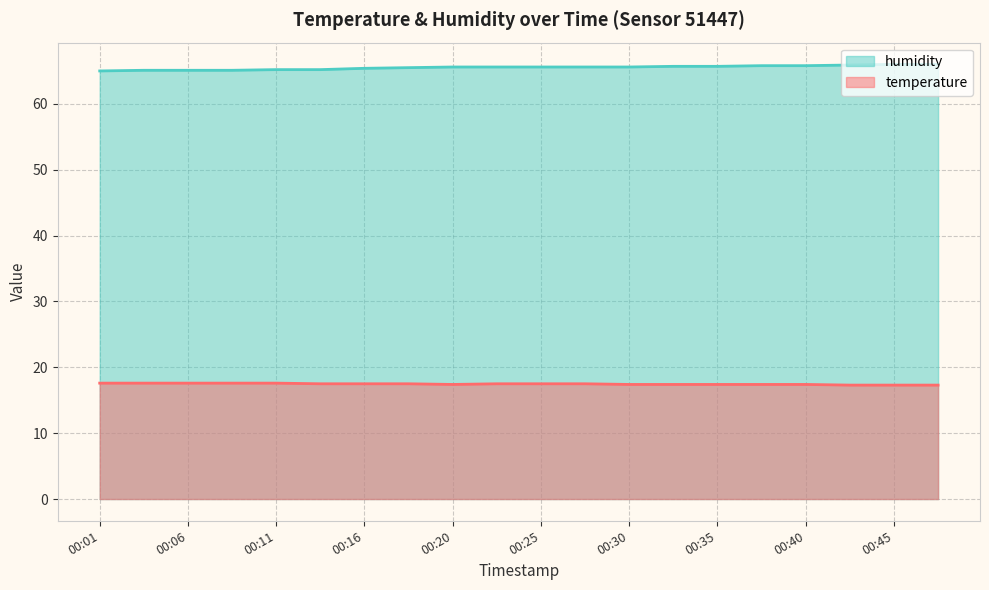

True or false: humidity and temperature cross at least once.

False